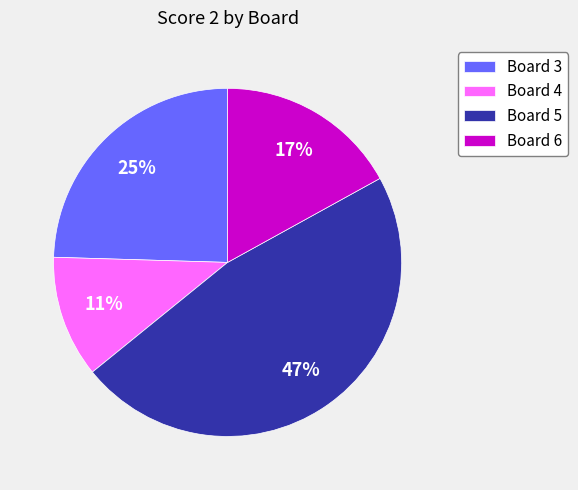

How many segments does this pie chart have?

4